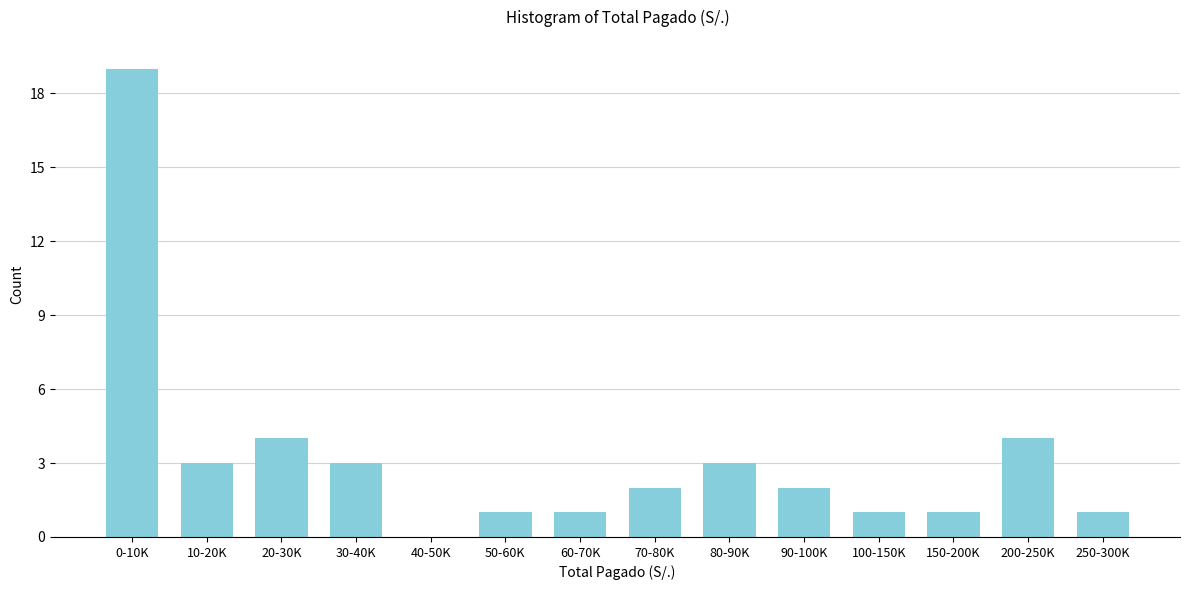

Reading right to left, extract all data points from this chart.

250-300K=1	200-250K=4	150-200K=1	100-150K=1	90-100K=2	80-90K=3	70-80K=2	60-70K=1	50-60K=1	40-50K=0	30-40K=3	20-30K=4	10-20K=3	0-10K=19